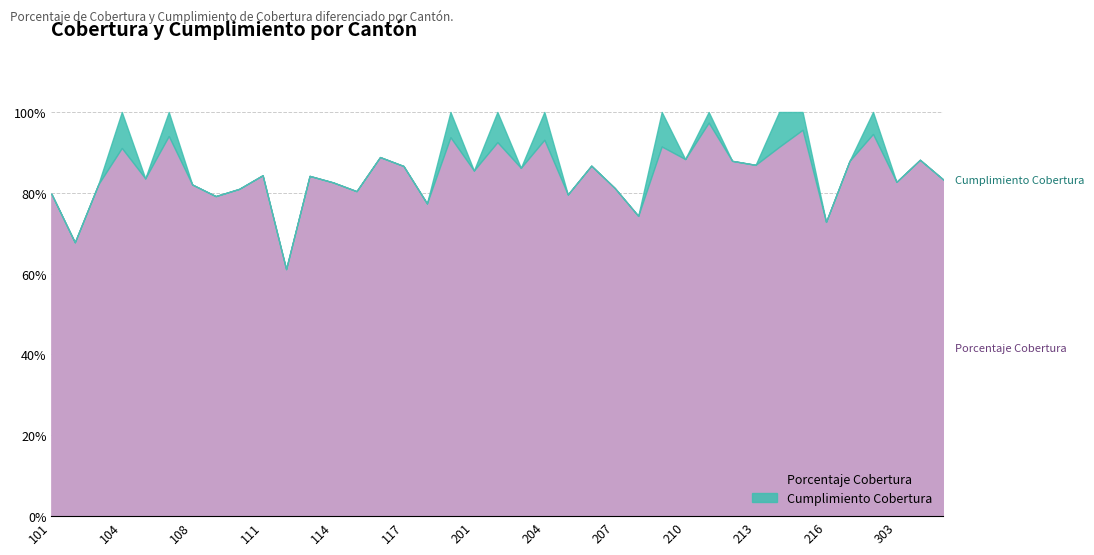

At 303, list the series in order from smallest to largest.

Porcentaje Cobertura, Cumplimiento Cobertura